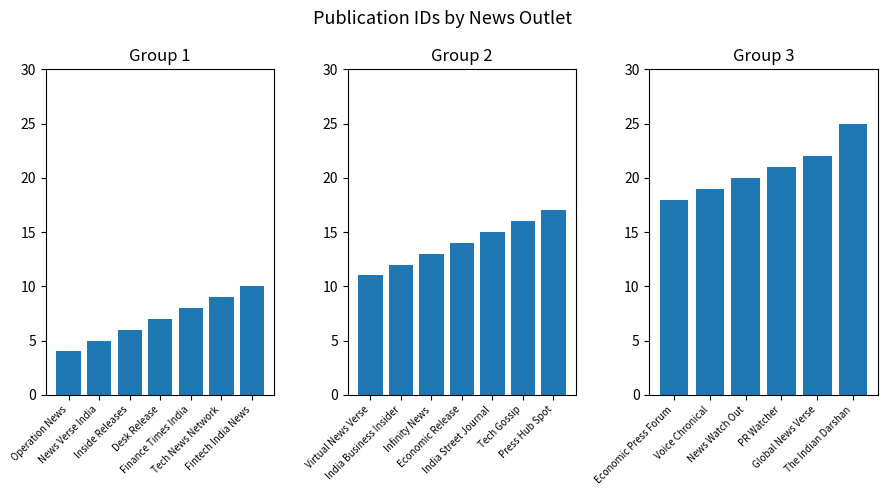

What position from the right is News Watch Out?

4